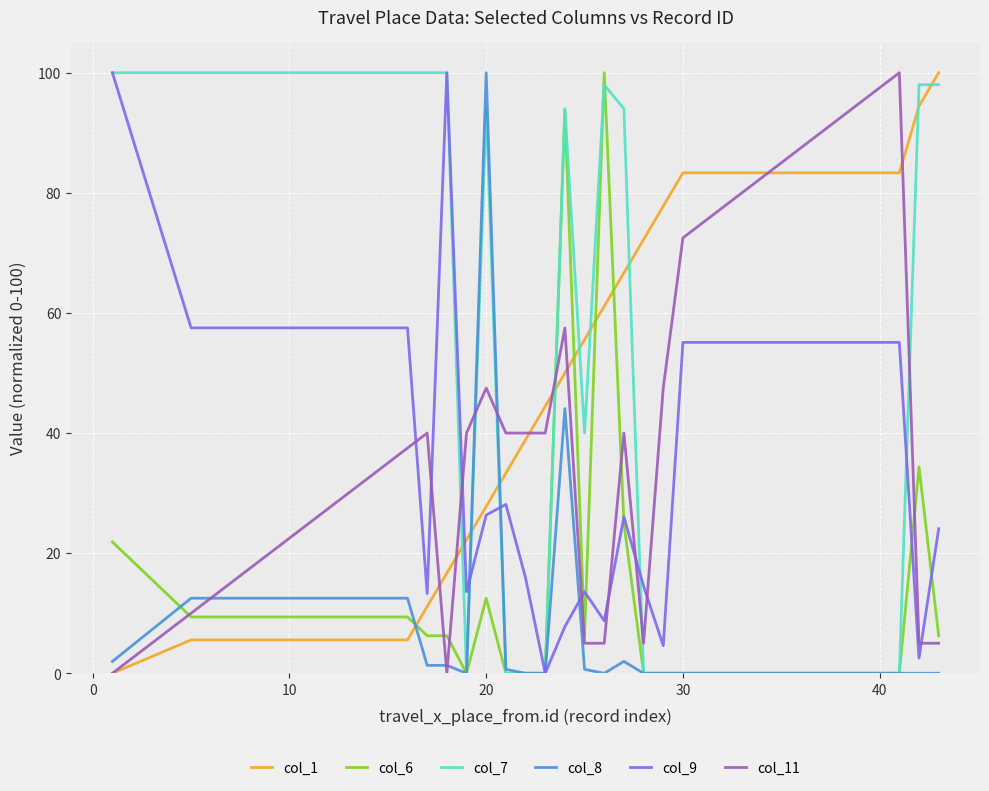

What is the maximum value shown in the chart?

100.0